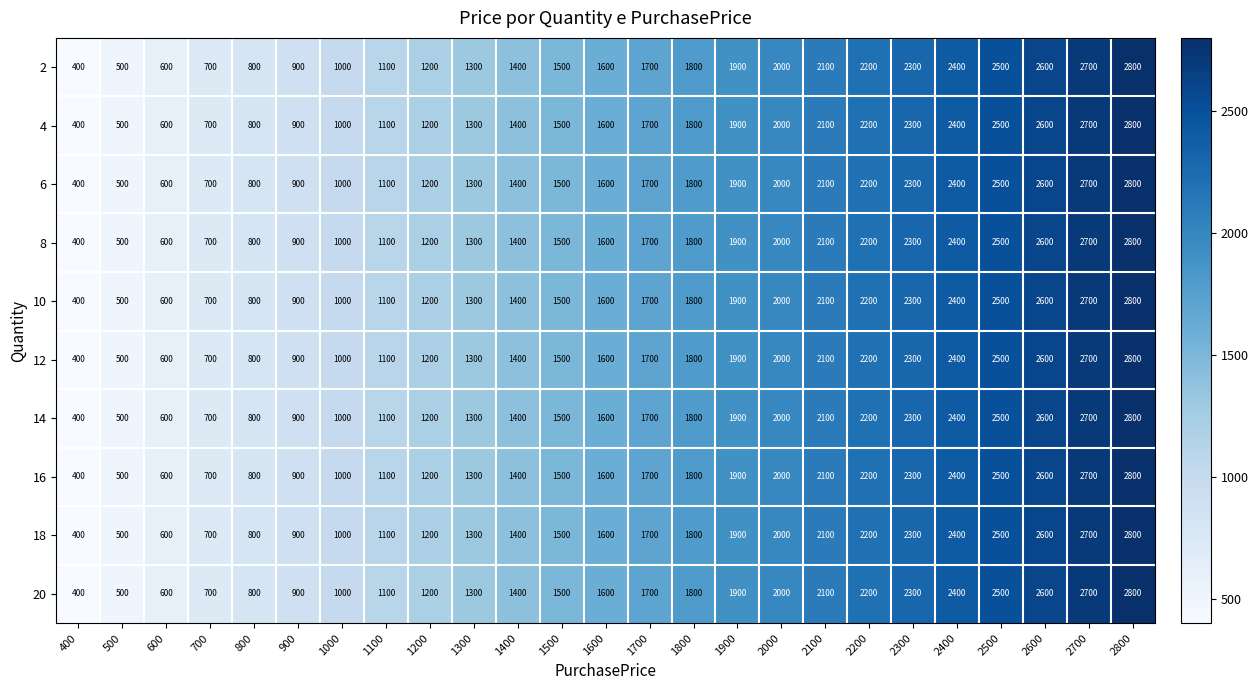

At which category does the chart reach its minimum across all series?

400